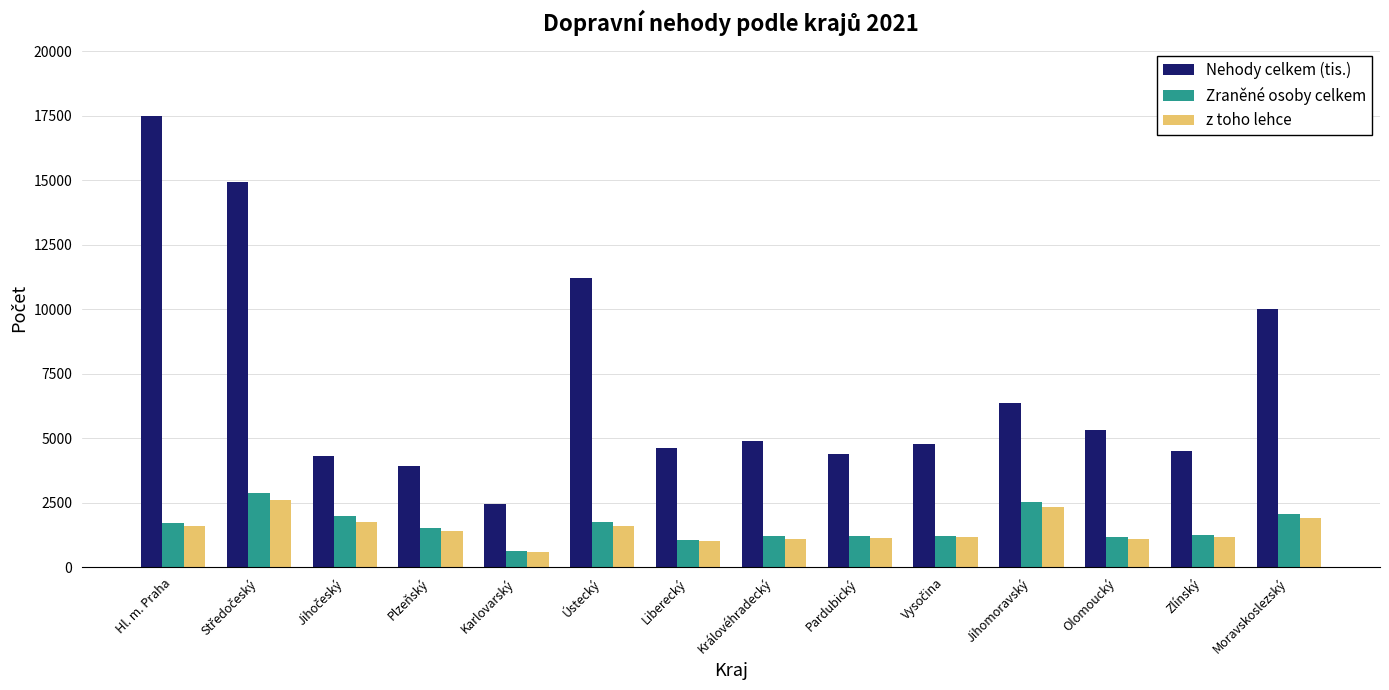

What is the label of the 11th bar from the left?

Jihomoravský